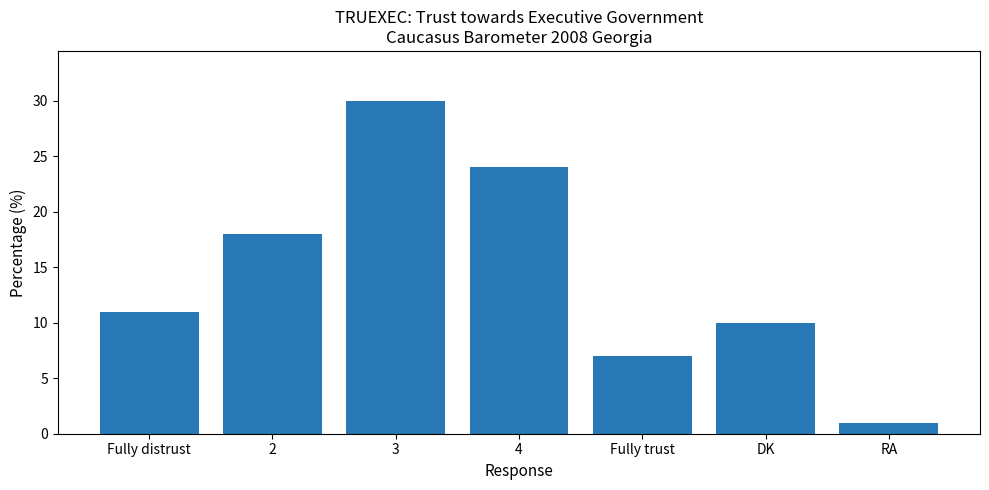

Rank the categories by value from highest to lowest.

3, 4, 2, Fully distrust, DK, Fully trust, RA